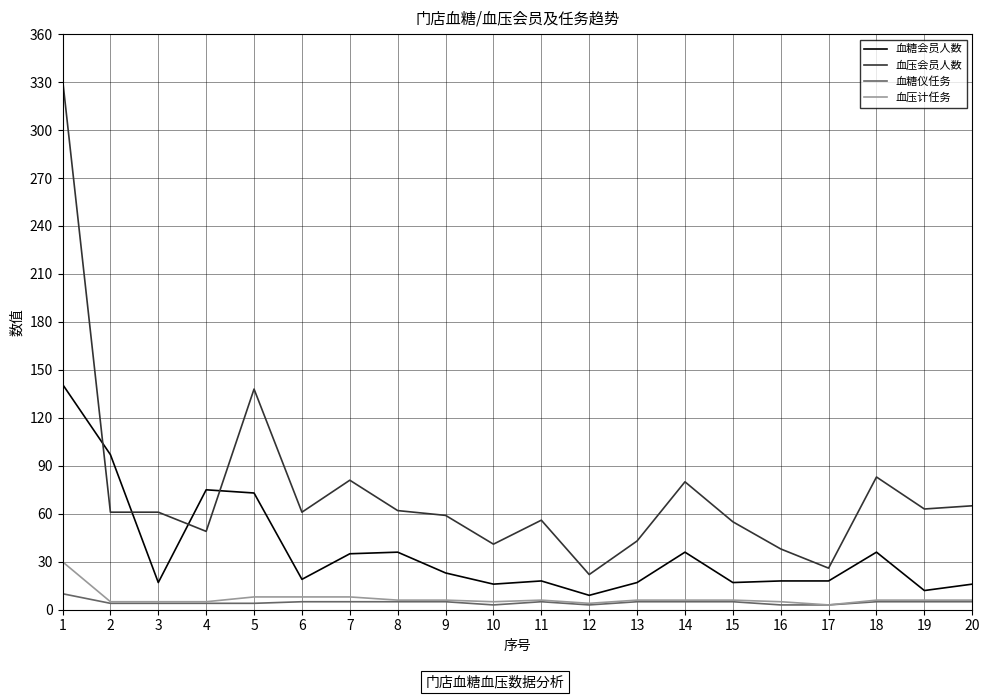

Rank the series by their maximum value, from lowest to highest.

血糖仪任务, 血压计任务, 血糖会员人数, 血压会员人数